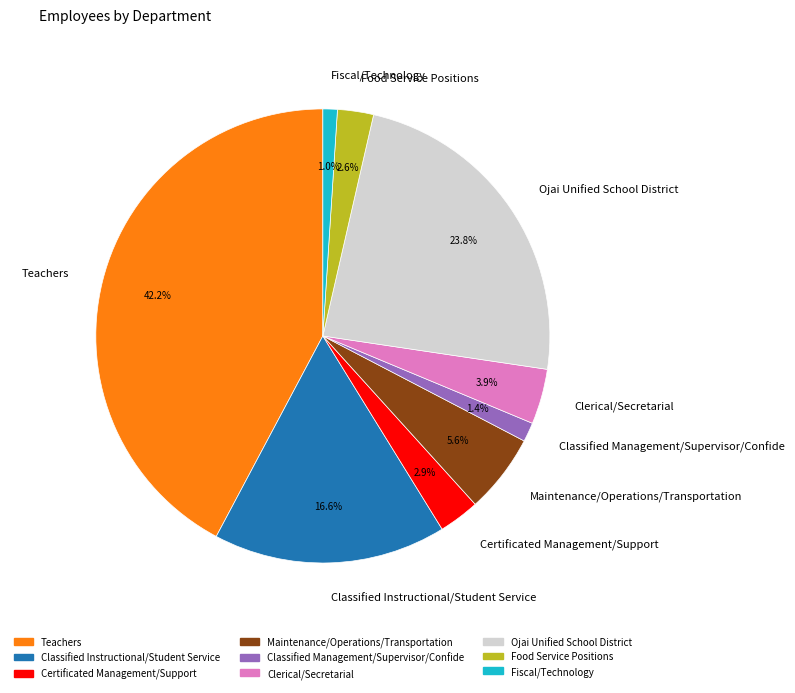

Which has a higher value, Clerical/Secretarial or Classified Instructional/Student Service?

Classified Instructional/Student Service